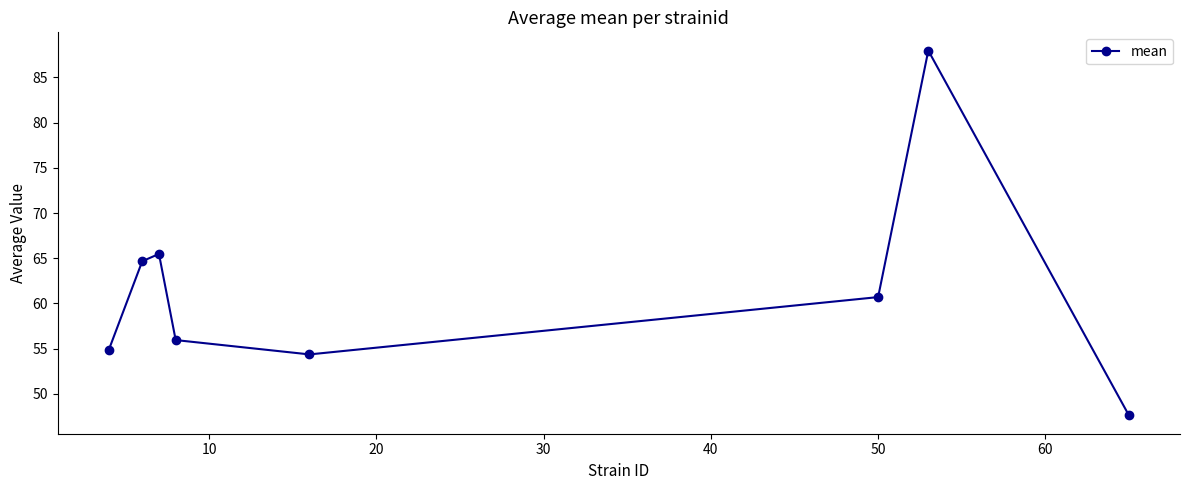

Reading left to right, list all the values displayed in this chart.

54.9	64.7	65.5	56.0	54.4	60.7	88.0	47.6